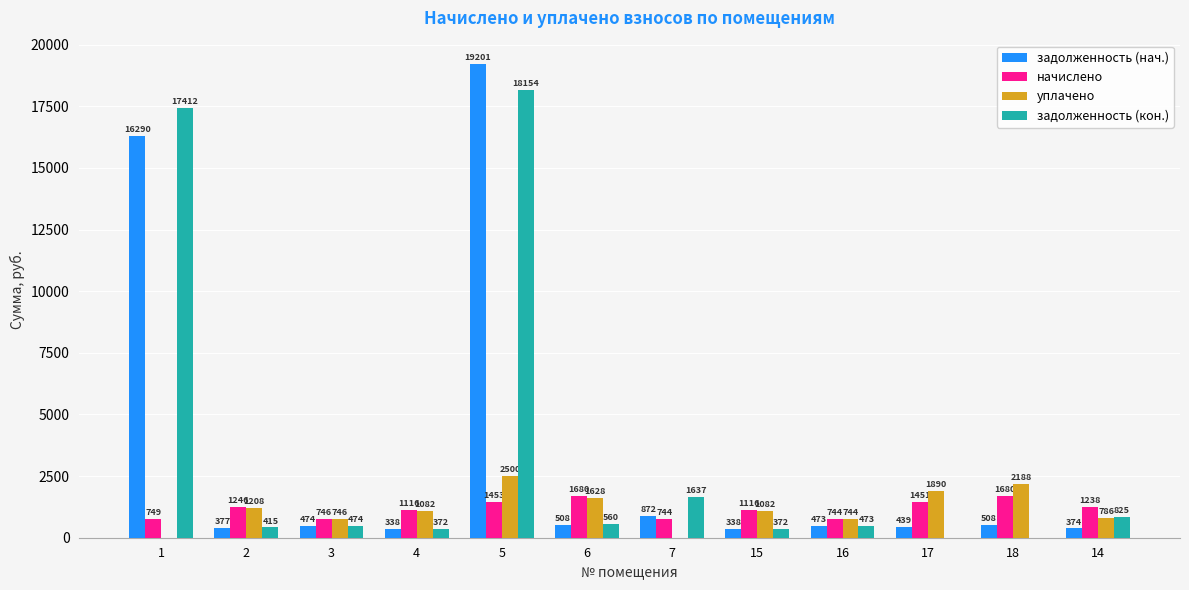

At which label does задолженность (нач.) first exceed 473?

1